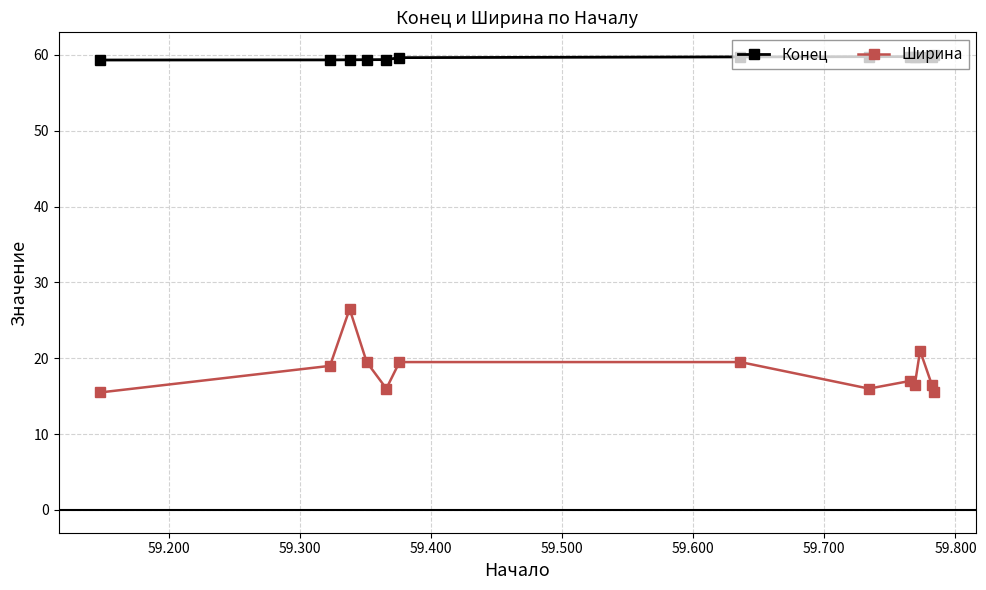

List the series in order of their overall mean, highest first.

Конец, Ширина